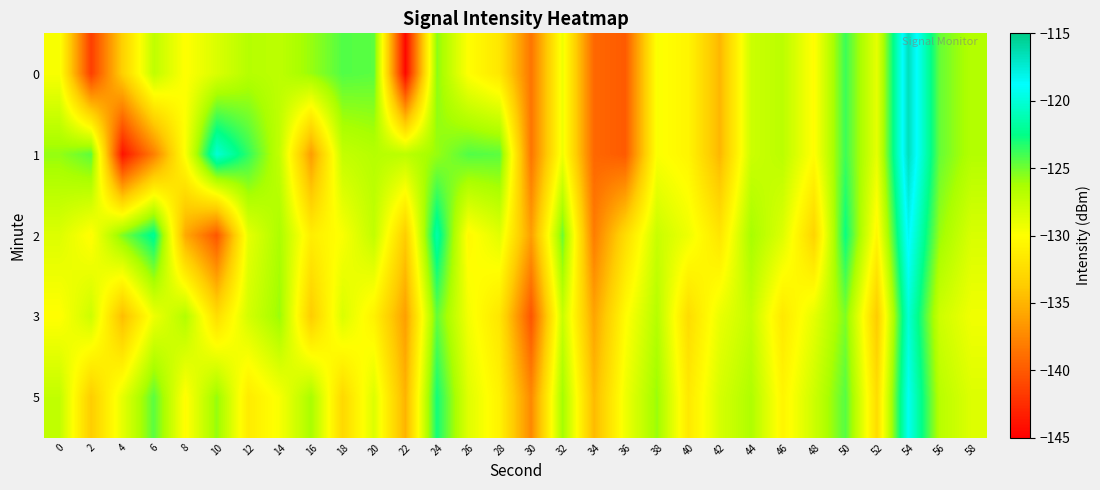

At which category does the chart reach its minimum across all series?

22